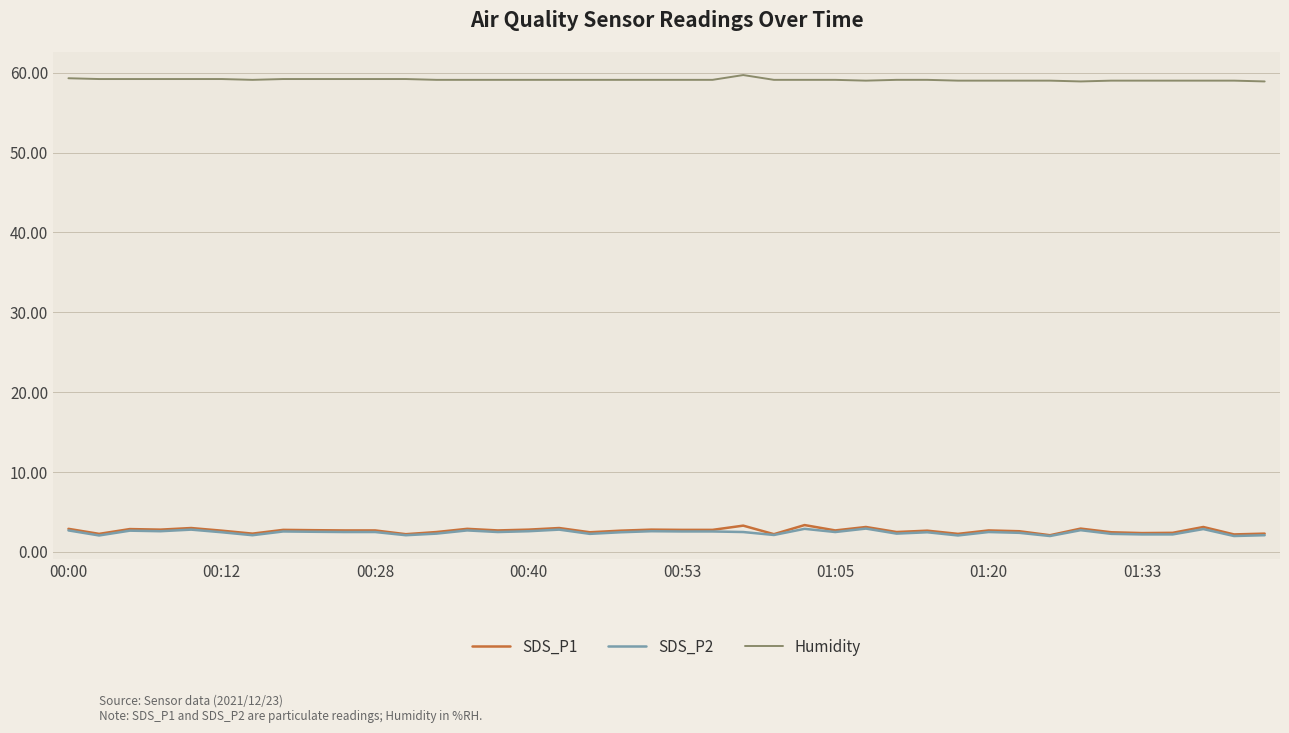

Which series has the largest range (max minus min)?

SDS_P1